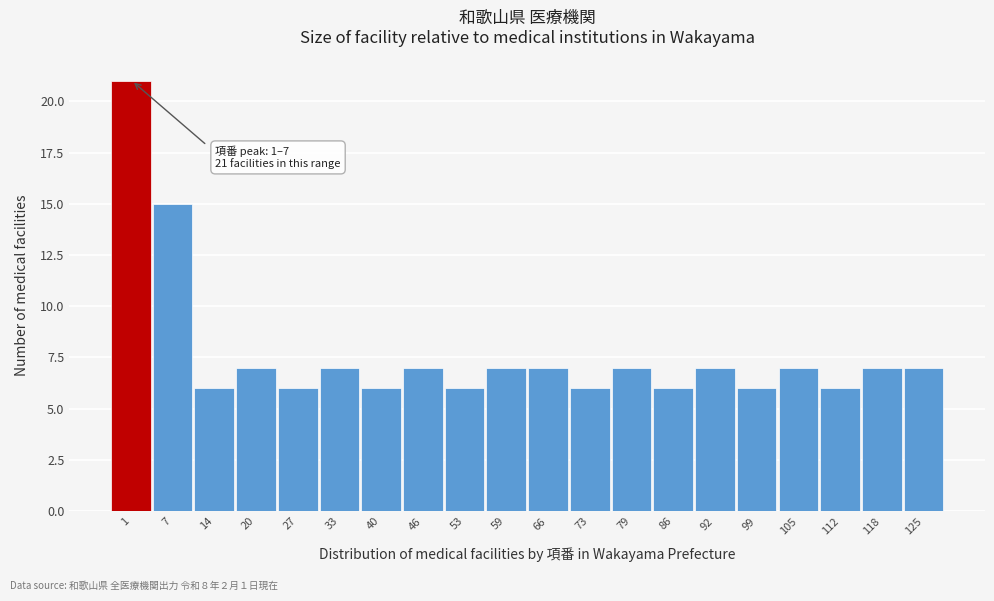

Reading right to left, transcribe all the data shown in this chart.

7	7	6	7	6	7	6	7	6	7	7	6	7	6	7	6	7	6	15	21